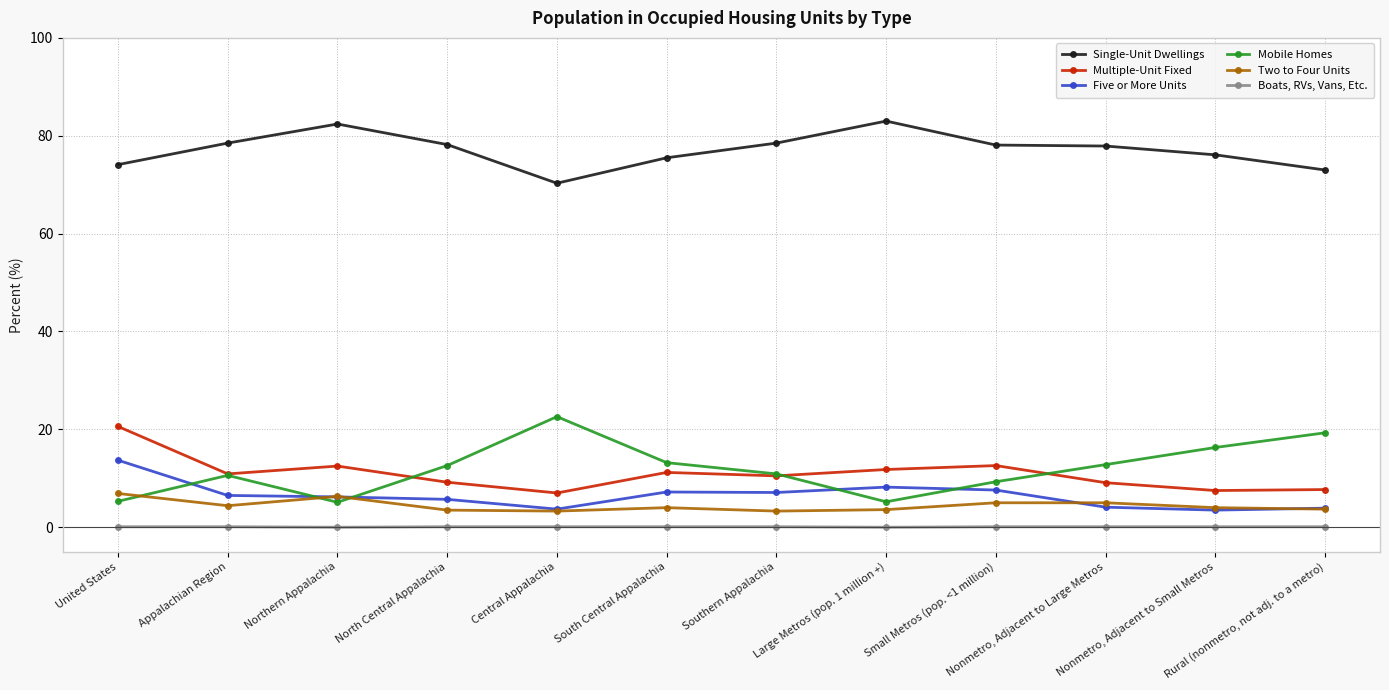

Is the value of Boats, RVs, Vans, Etc. at United States greater than the value of Five or More Units at South Central Appalachia?

No